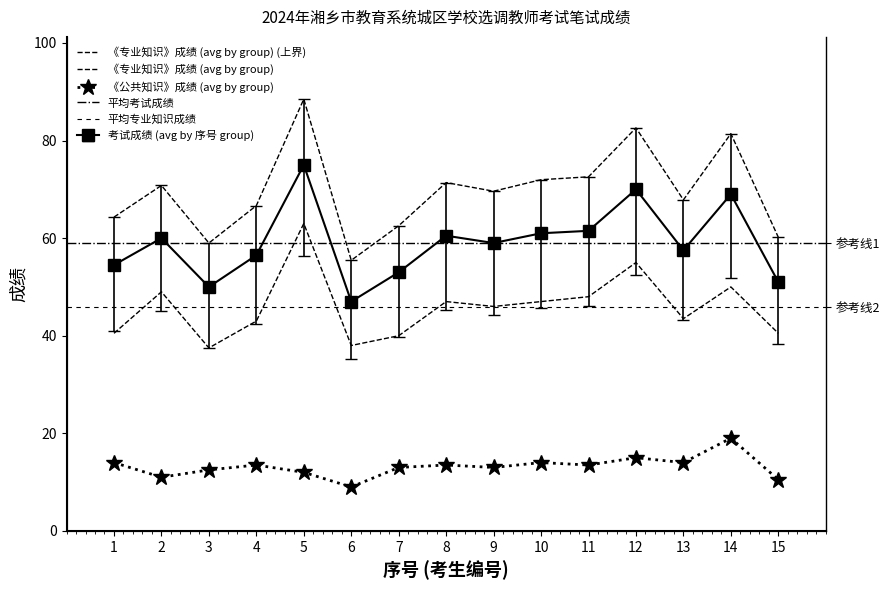

True or false: 《专业知识》成绩 (avg by group) has more than 2 interior local peaks.

True